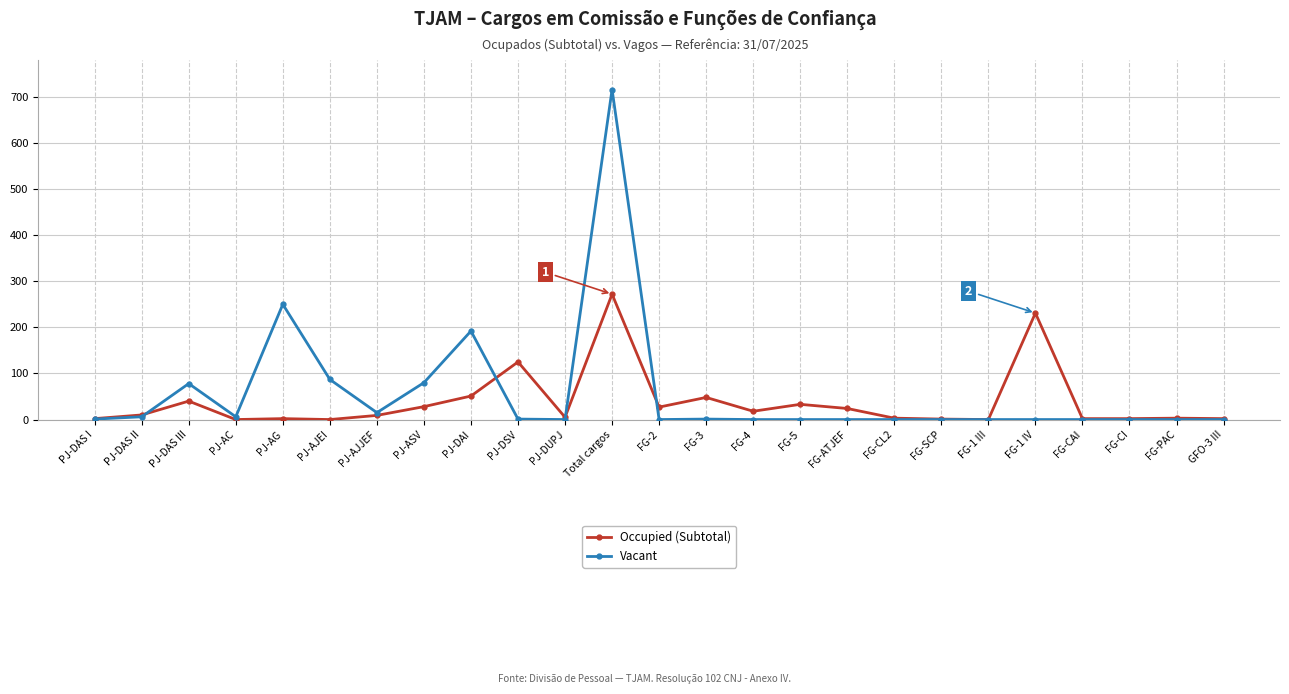

At which category is the sum across all series the highest?

Total cargos